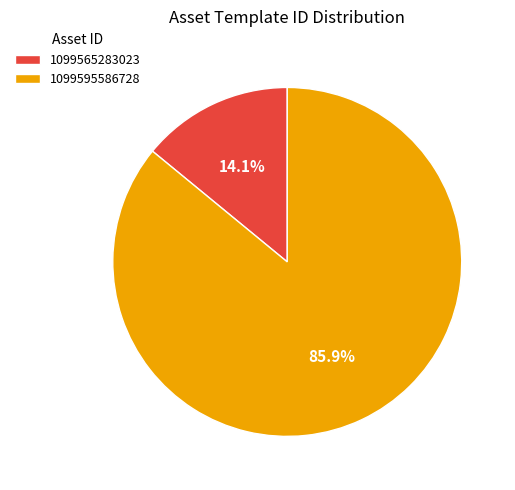

Combined, what portion of the pie is 1099565283023 and 1099595586728?

100.0%